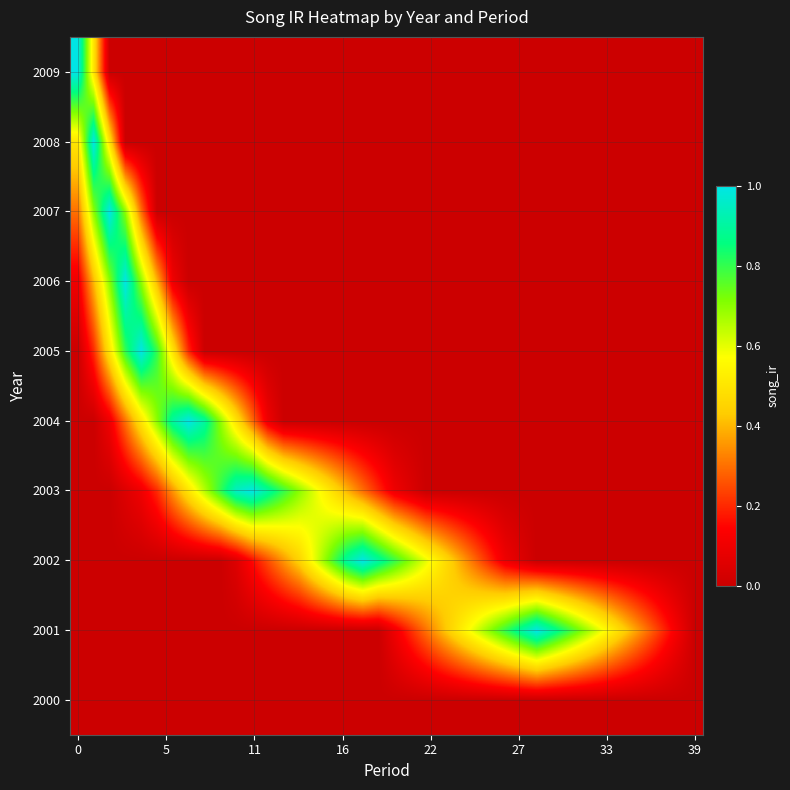

How many data points does each series have?

40